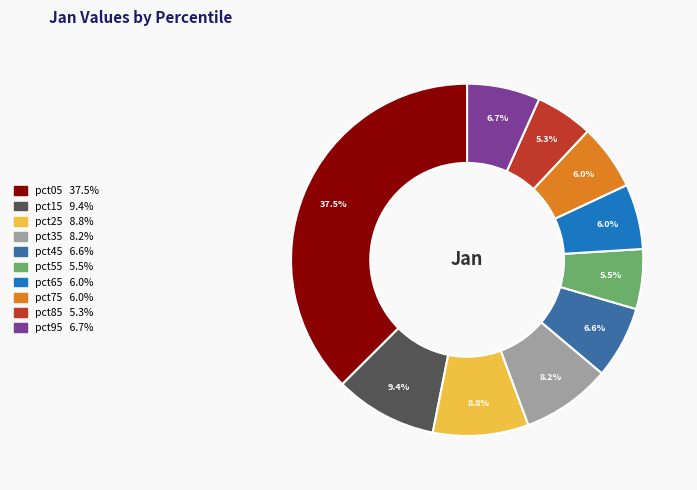

The pct35 slice represents 2% of the pie. True or false?

False